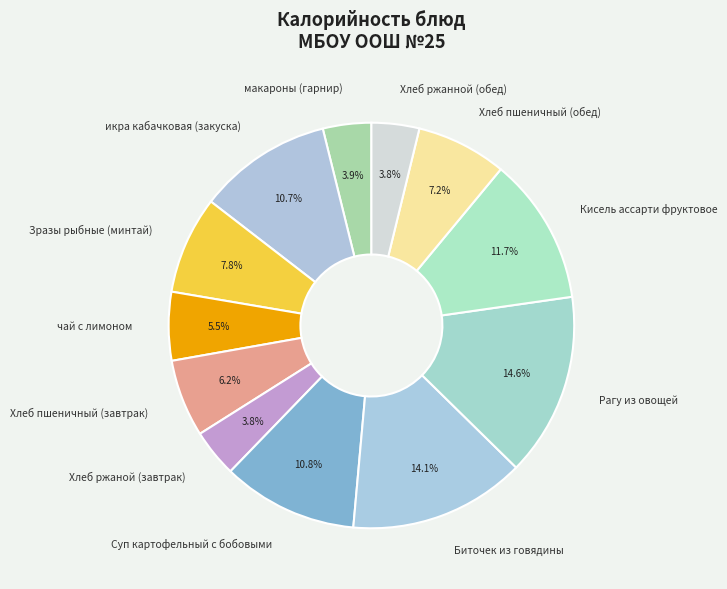

Is it true that Биточек из говядины is 14% of the pie?

True